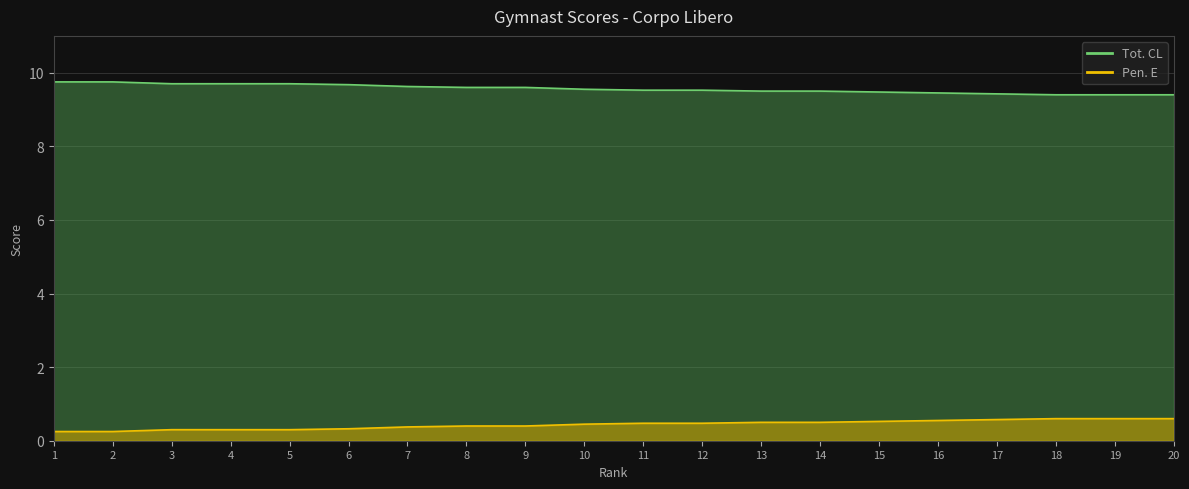

Count the Pen. E values in the range 0 to 1.

20